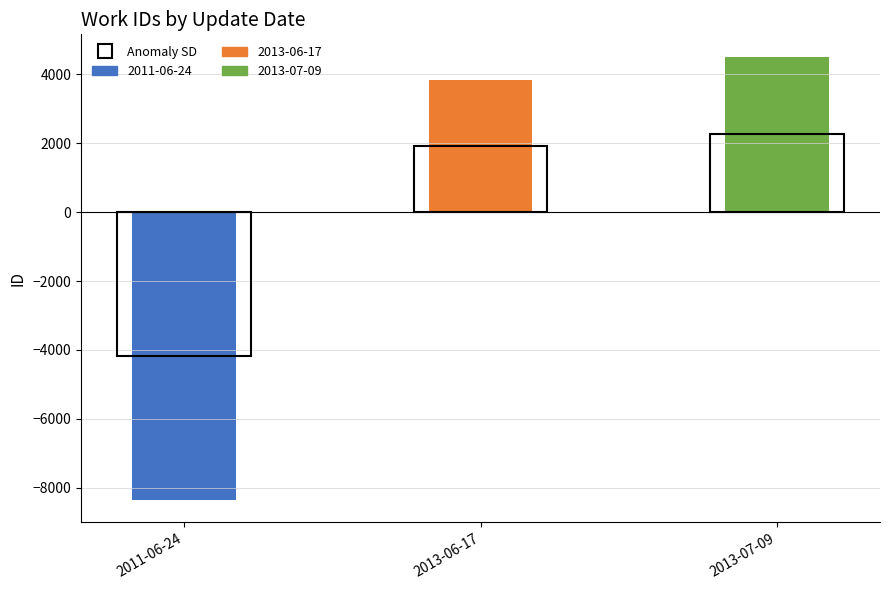

What is the label of the 2nd bar from the left?

2013-06-17